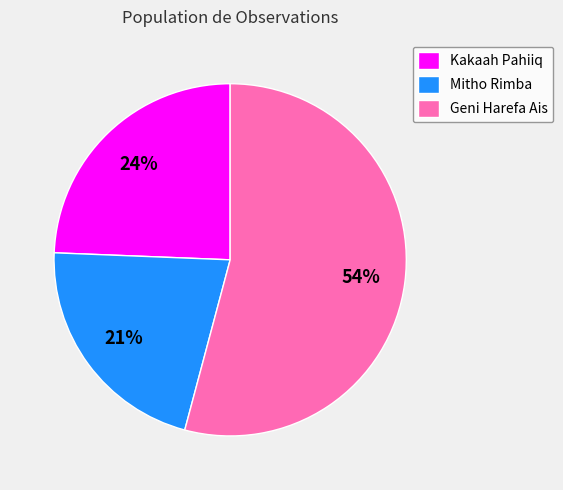

Is Mitho Rimba the majority of the pie?

No